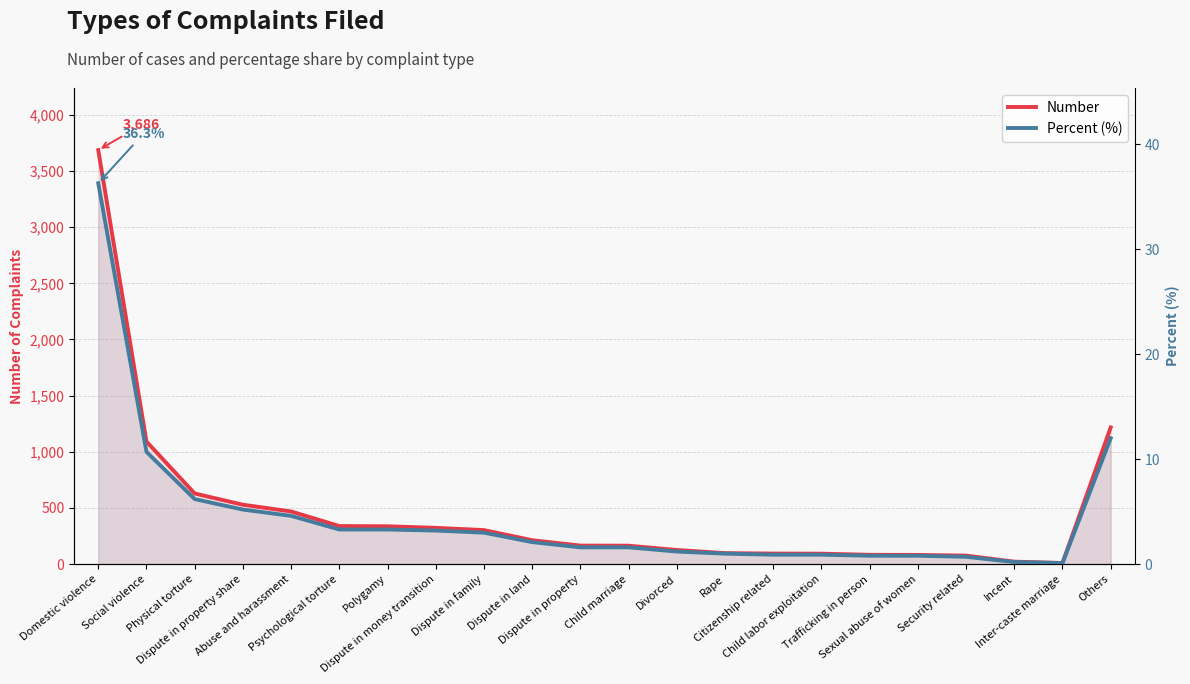

Which has a higher value, Dispute in land or Sexual abuse of women?

Dispute in land